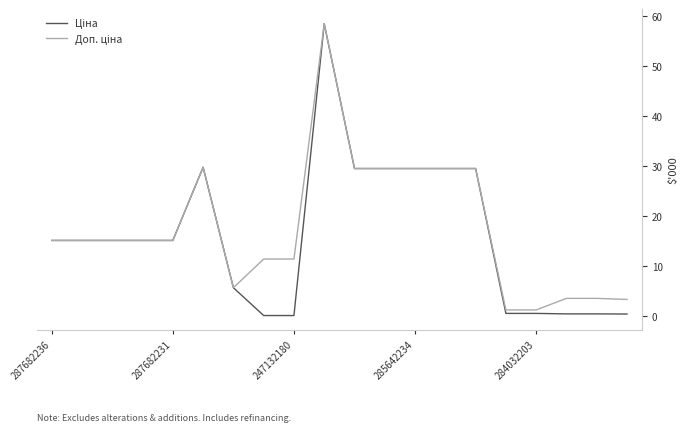

True or false: Доп. ціна and Ціна cross at least once.

False